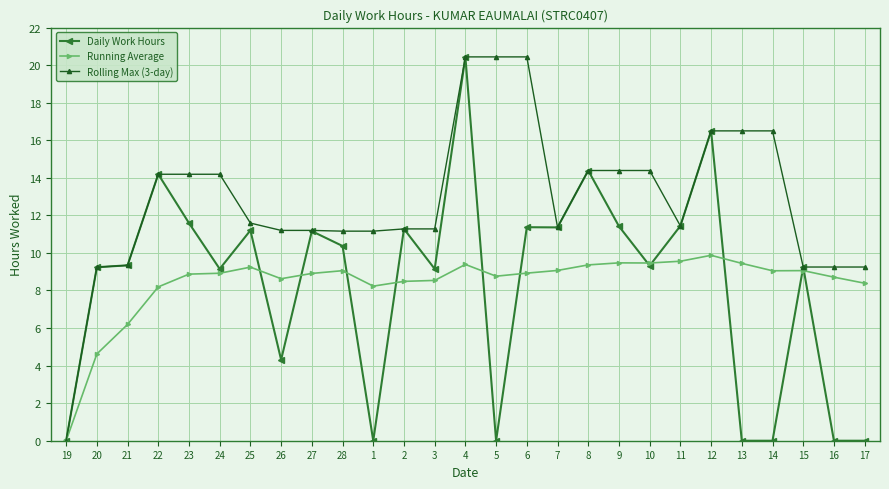

Which series ends up on top after the final intersection of Running Average and Daily Work Hours?

Running Average